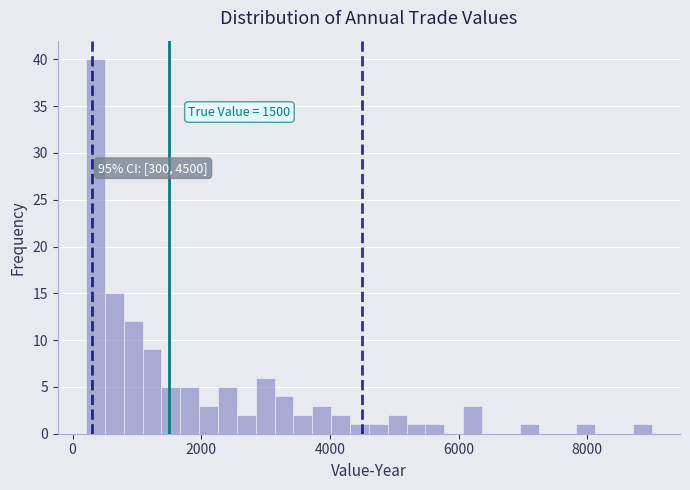

Around what value on the x-axis is the tallest bar? Give the approximate position of its centre, as read against the axis.

400